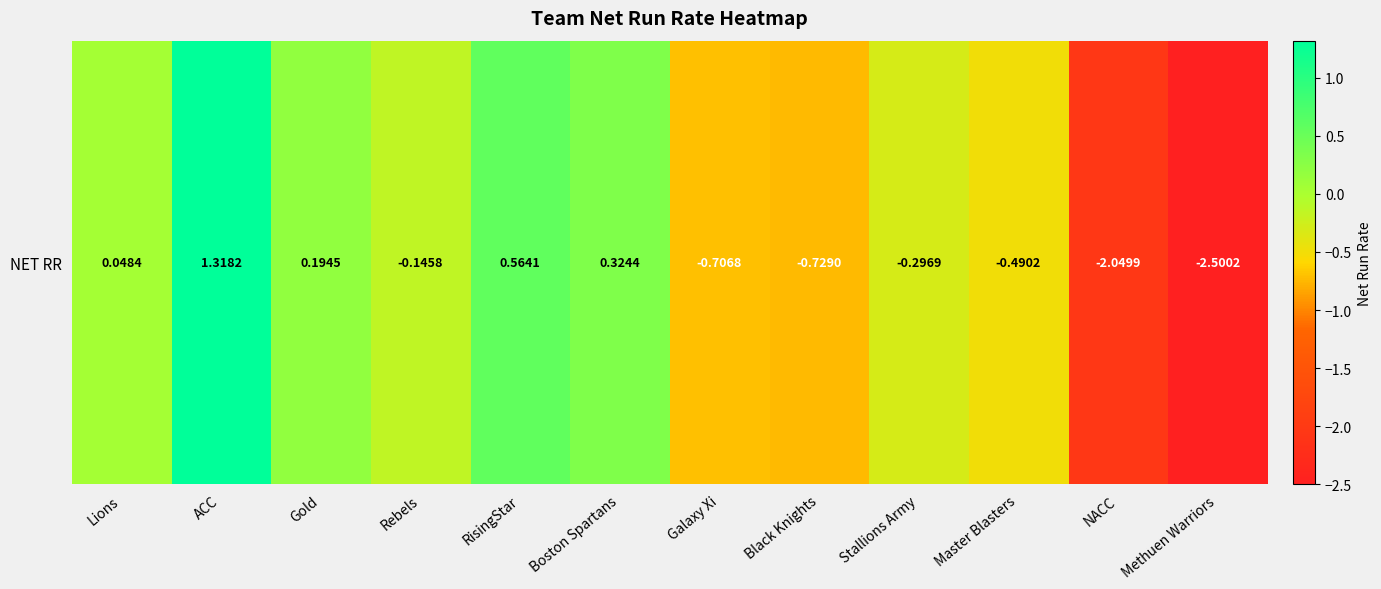

Which has a higher value, NACC or Lions?

Lions